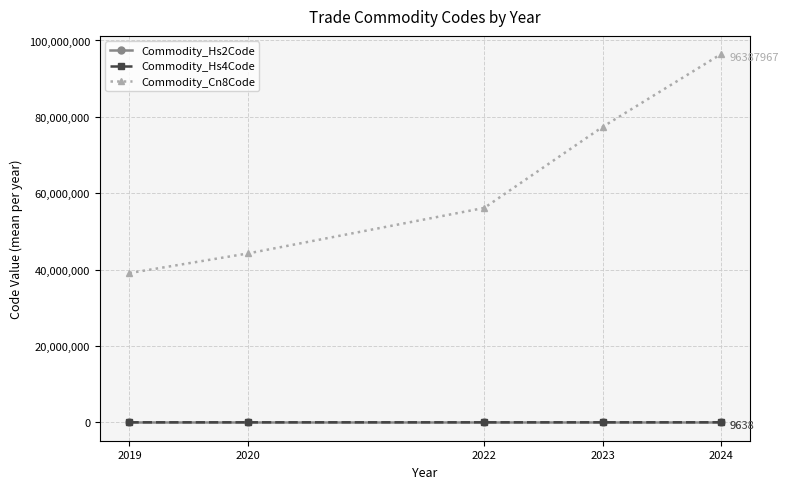

What is the difference between the maximum and minimum values in the Commodity_Hs2Code series?

57.3